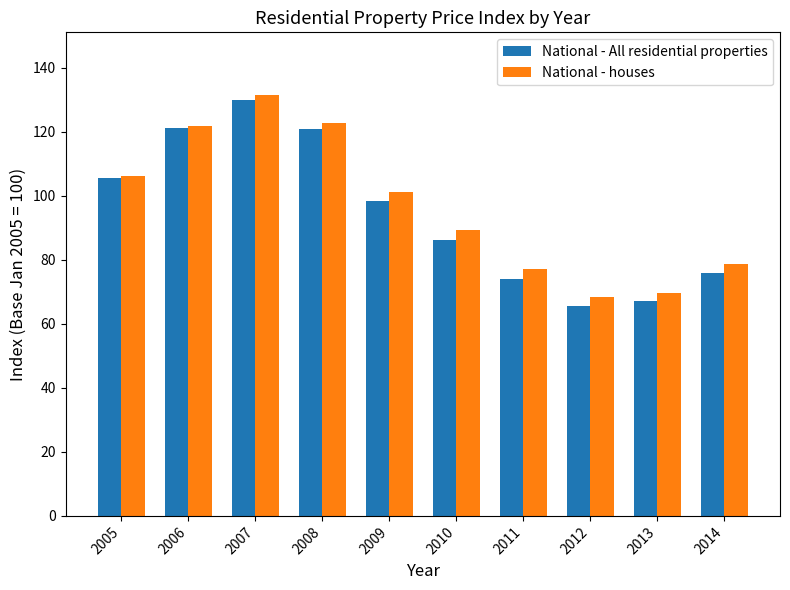

Where is National - houses nearest to the value 99?

2009